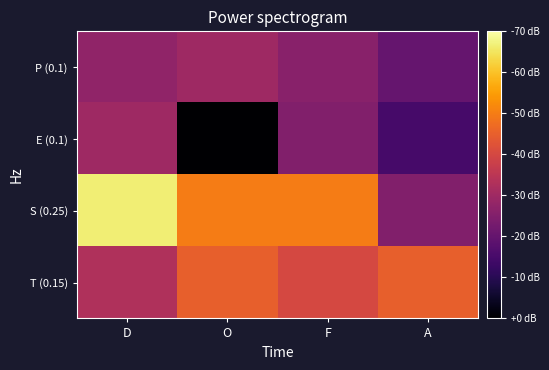

Which series has the widest spread of values?

S (0.25)